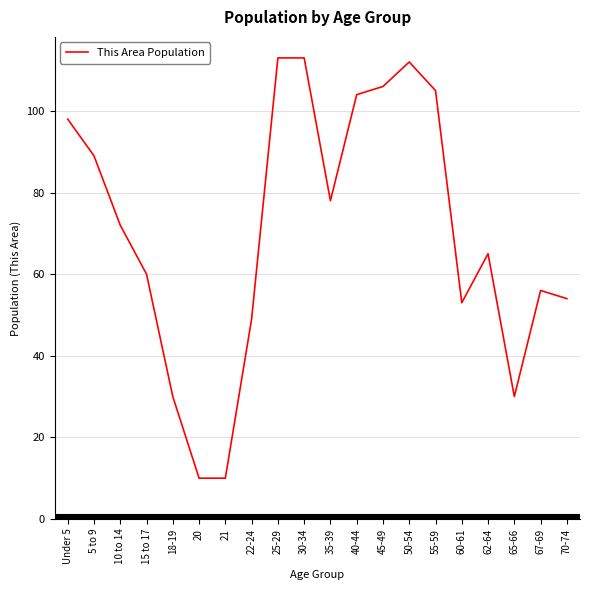

What position from the right is 22-24?

13